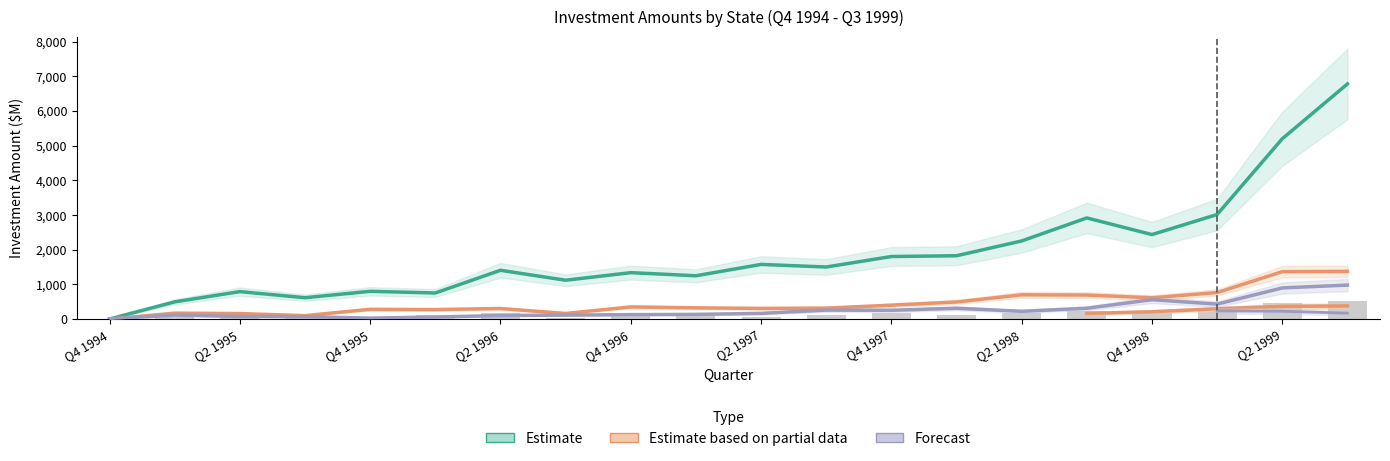

How many data points in Massachusetts are above 321?

10